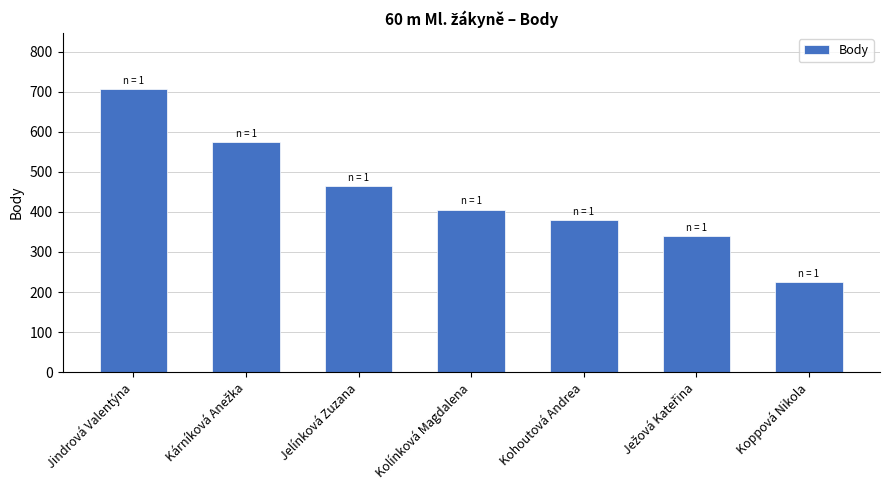

What is the difference between the values at Koppová Nikola and Kolínková Magdalena?

182